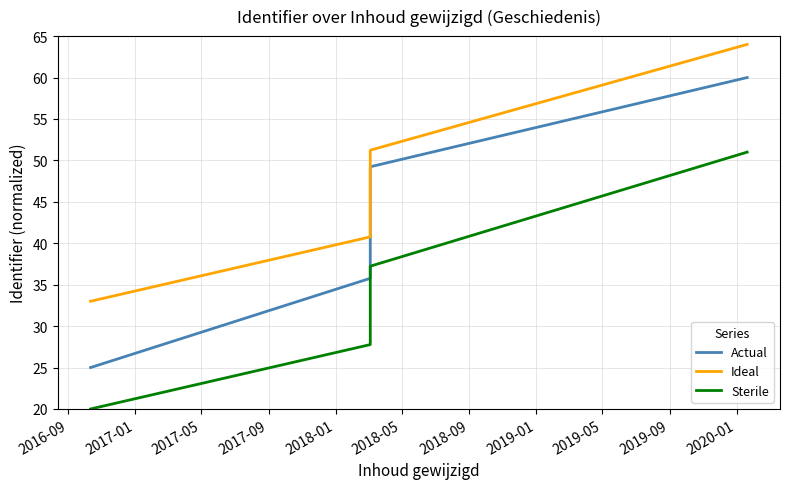

True or false: Sterile and Ideal intersect in this chart.

False